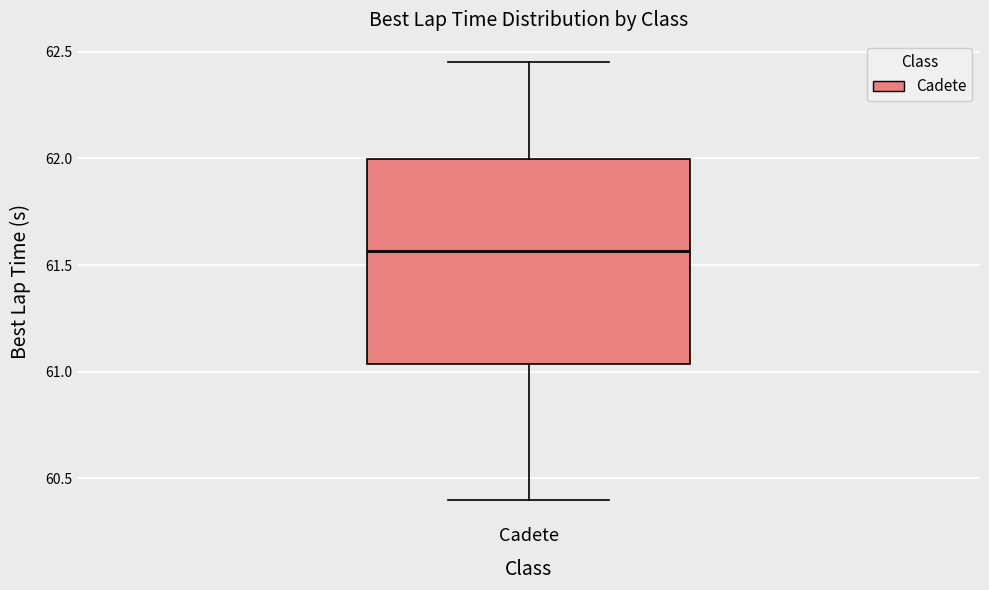

Transcribe this box plot: give where the median line is, the range the box spans, and where the two whiskers end, as read against the y-axis. The values are not printed on the chart, so give them approximately, as read against the axis.

median 61.55, box 61.05 to 62.00, whiskers 60.40 to 62.45